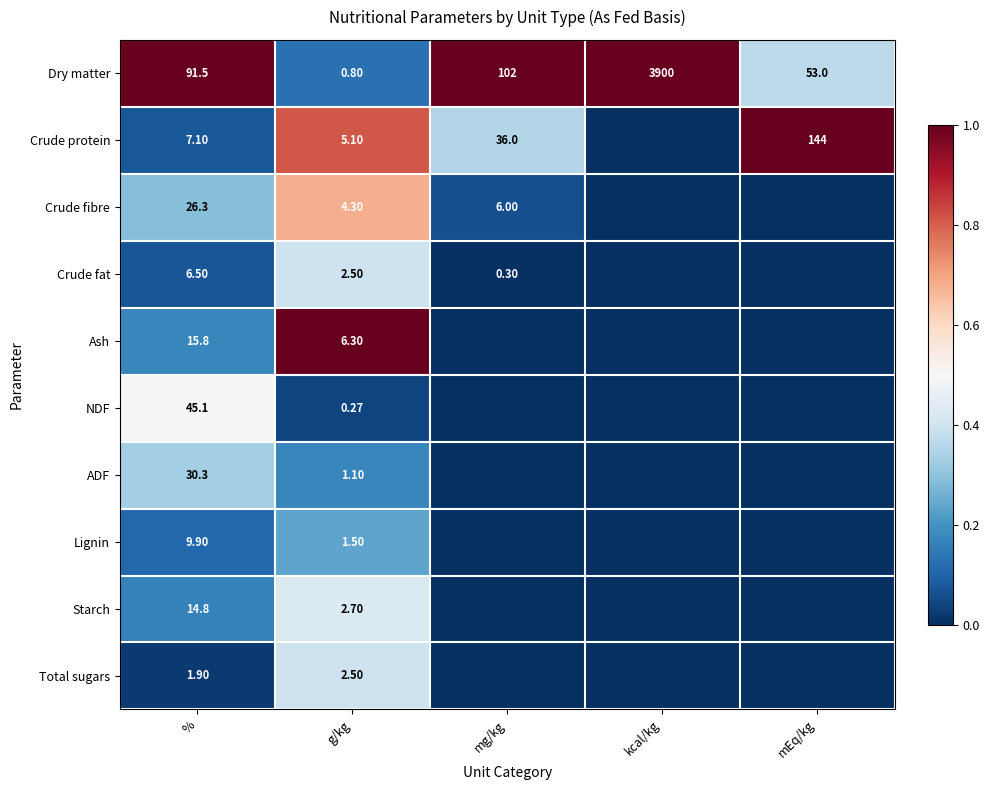

Where does the Dry matter series first go above 91?

%